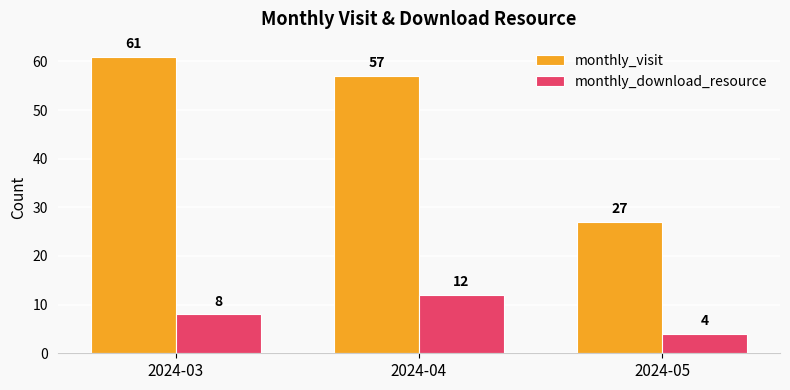

What is the sum of all monthly_download_resource values?

24